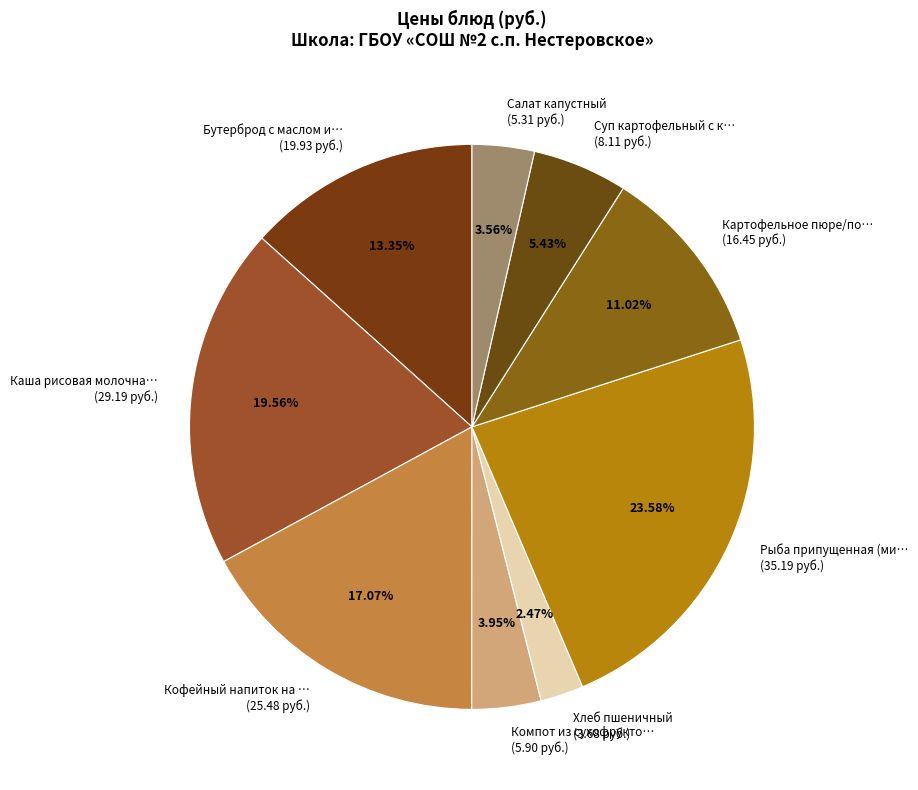

Combined, do Кофейный напиток на … (25.48 руб.) and Компот из сухофрукто… (5.90 руб.) account for over 50%?

No